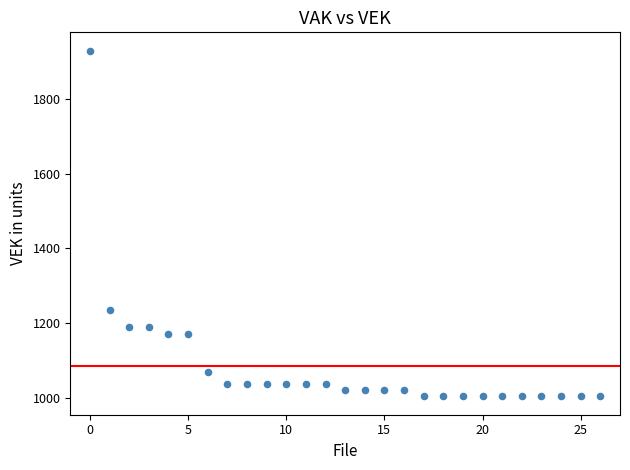

What is the range of Y values (max minus min)?

923